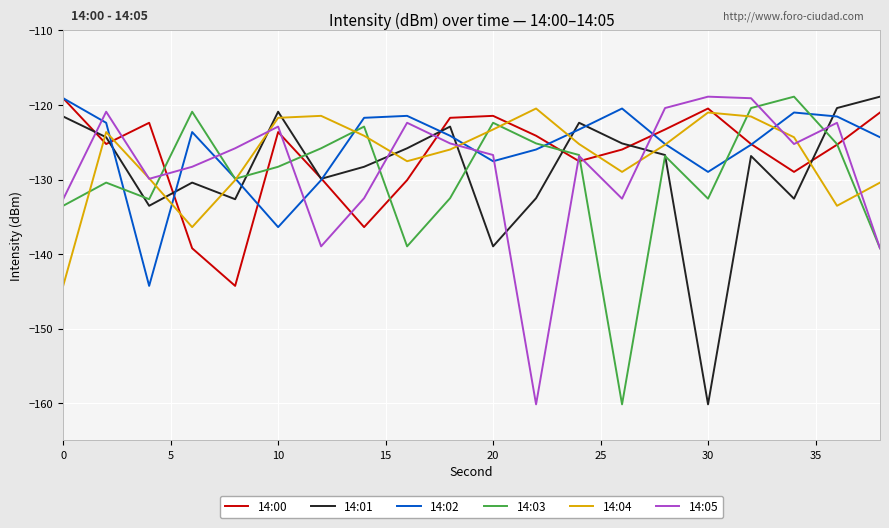

What is the smallest value displayed?

-160.2